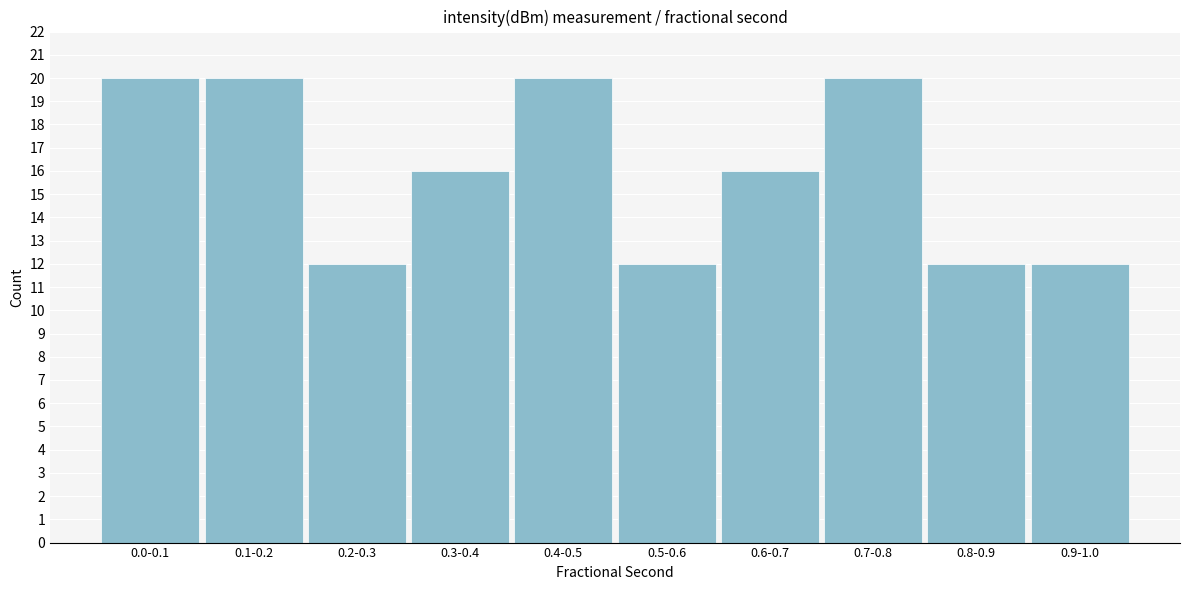

Reading left to right, list all the values displayed in this chart.

0.0-0.1=20	0.1-0.2=20	0.2-0.3=12	0.3-0.4=16	0.4-0.5=20	0.5-0.6=12	0.6-0.7=16	0.7-0.8=20	0.8-0.9=12	0.9-1.0=12